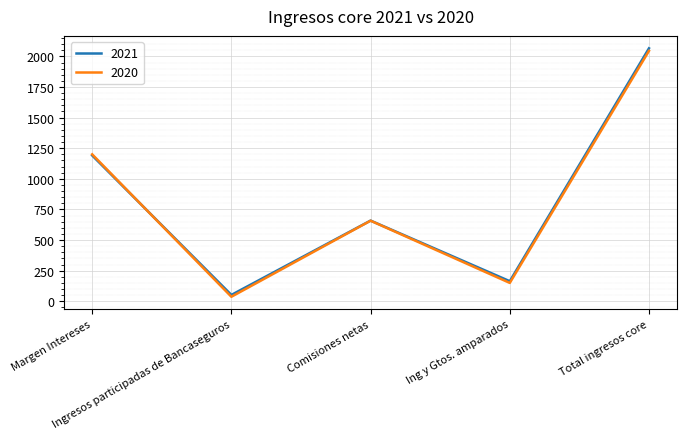

Which series changed the most between Ing y Gtos. amparados and Total ingresos core?

2021